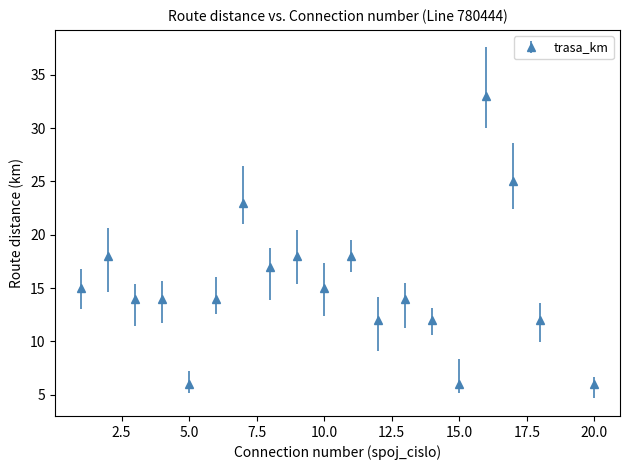

True or false: there are more than 2 points higher than both neighbors.

True